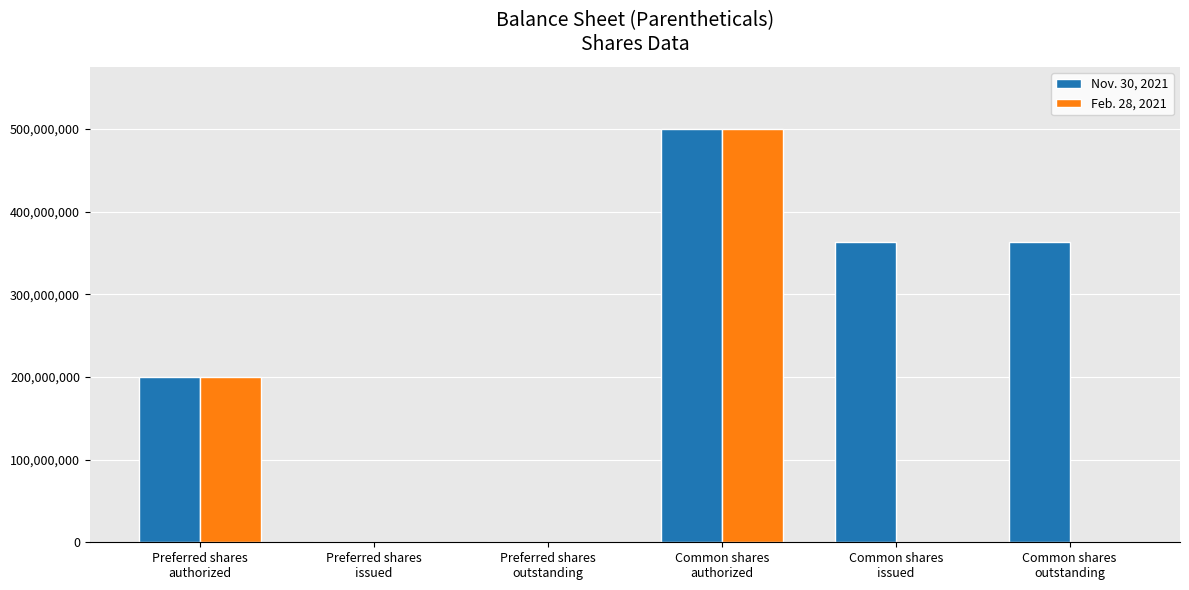

Which series has the largest total across all categories?

Nov. 30, 2021